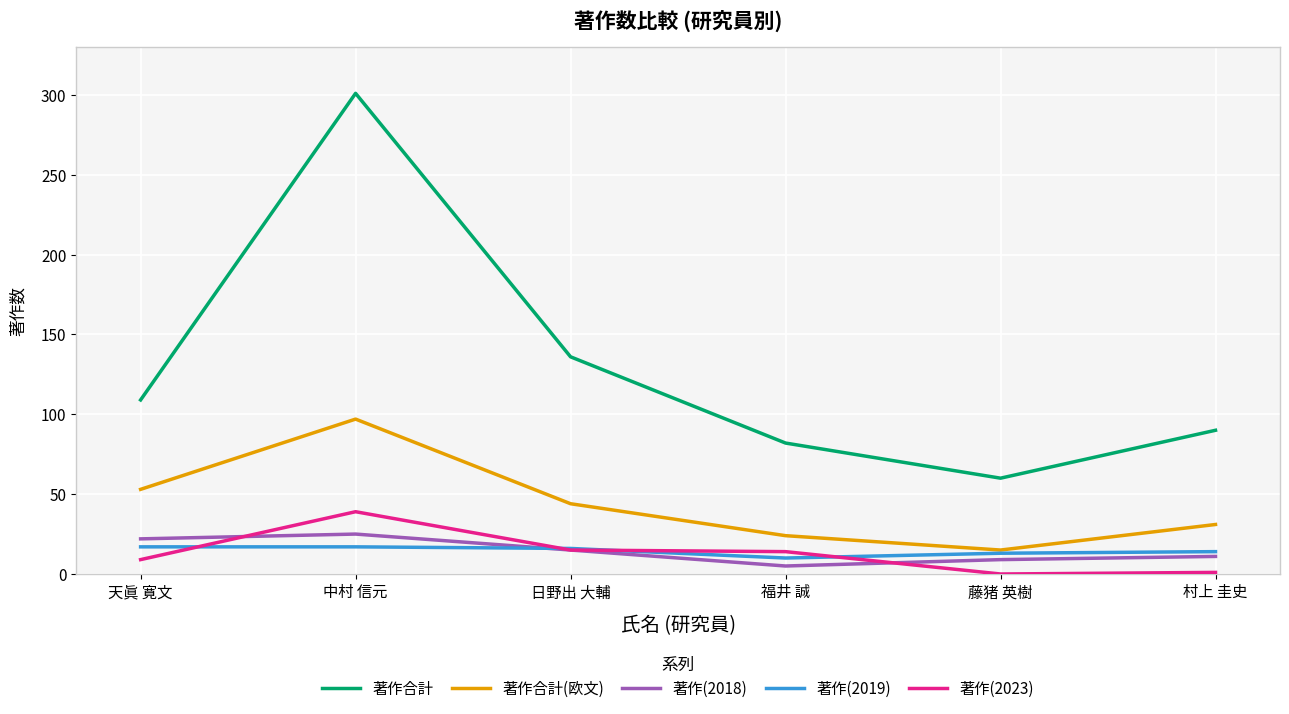

What are all the series names shown in the legend?

著作合計, 著作合計(欧文), 著作(2018), 著作(2019), 著作(2023)